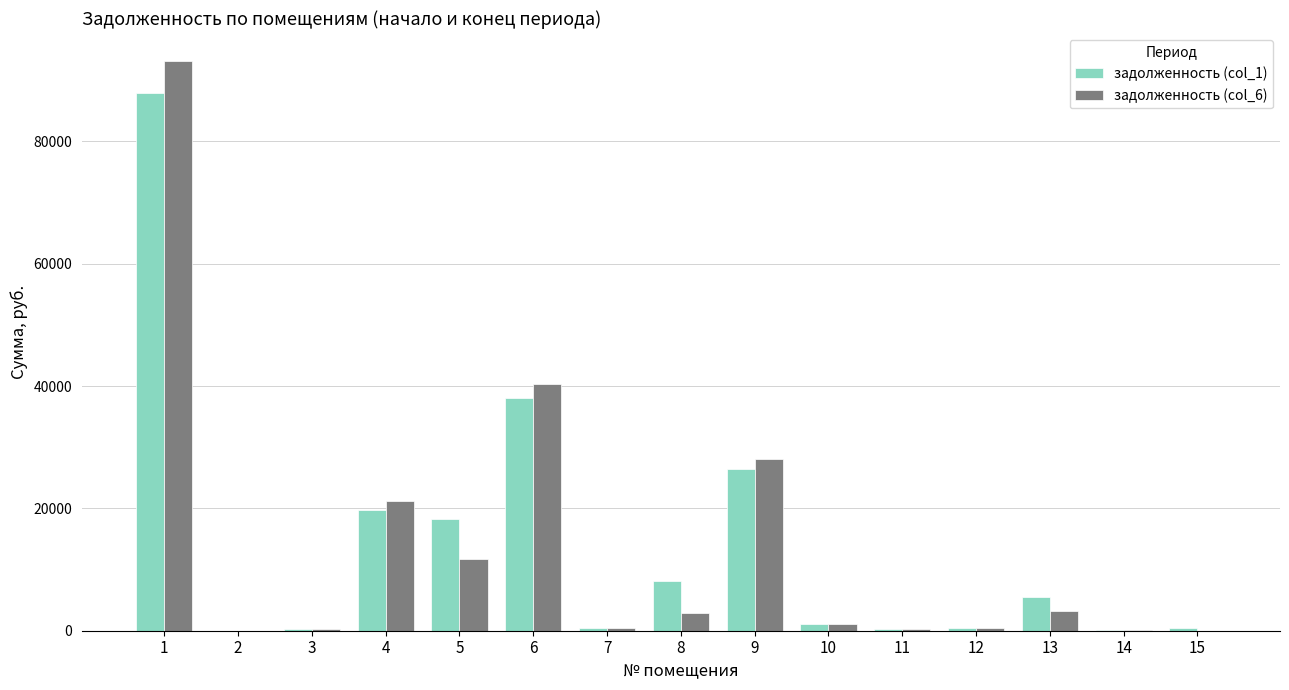

How many data points does each series have?

15